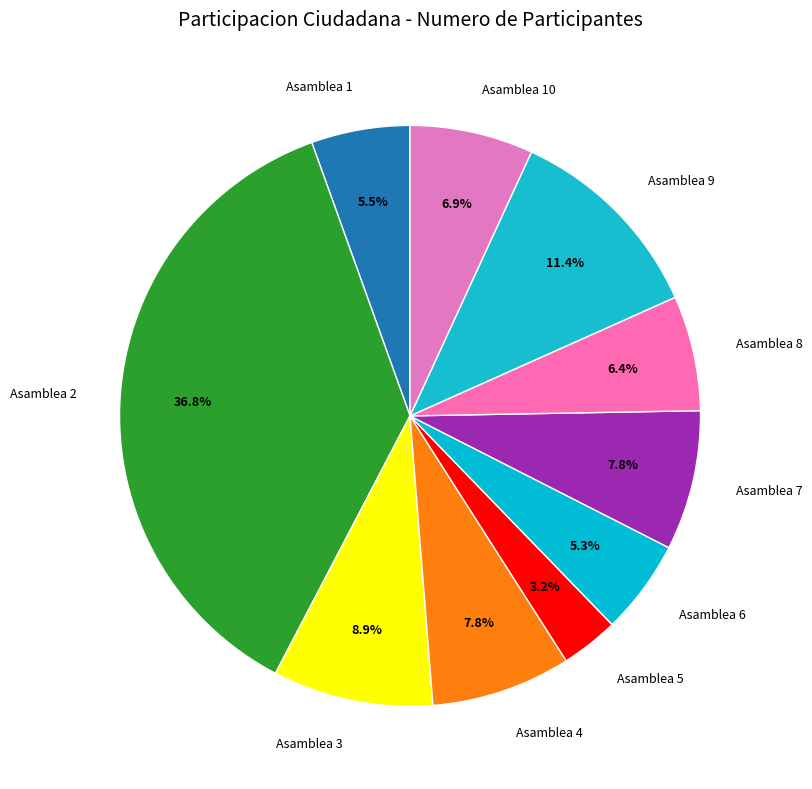

Which slice is the largest?

Asamblea 2